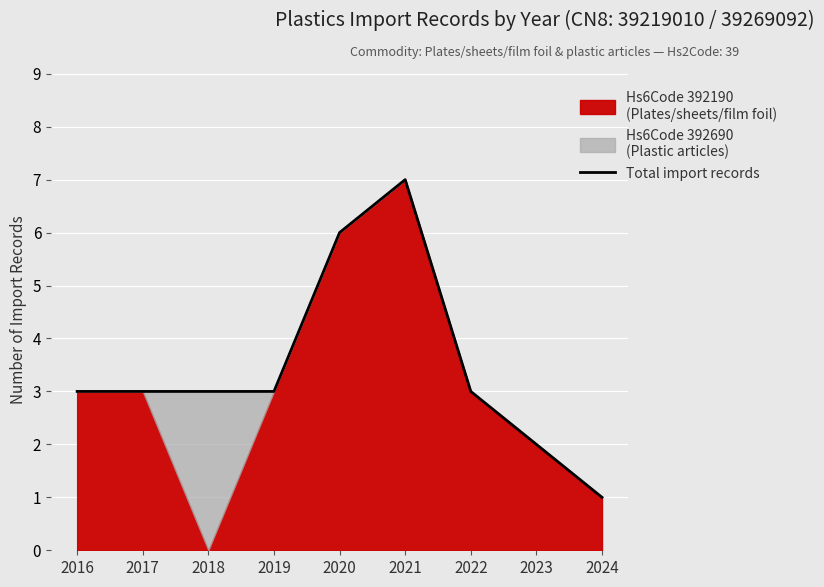

True or false: the data shows 3 at 2019.

True